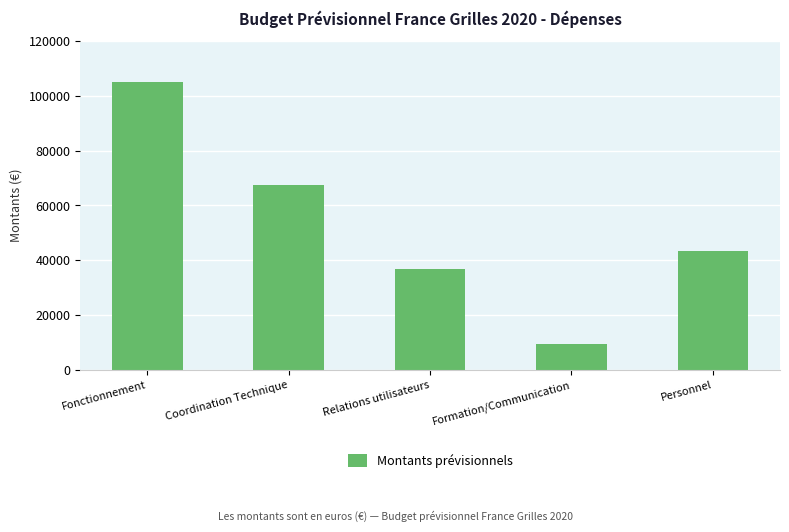

Is it true that the value at Relations utilisateurs is 37000?

True